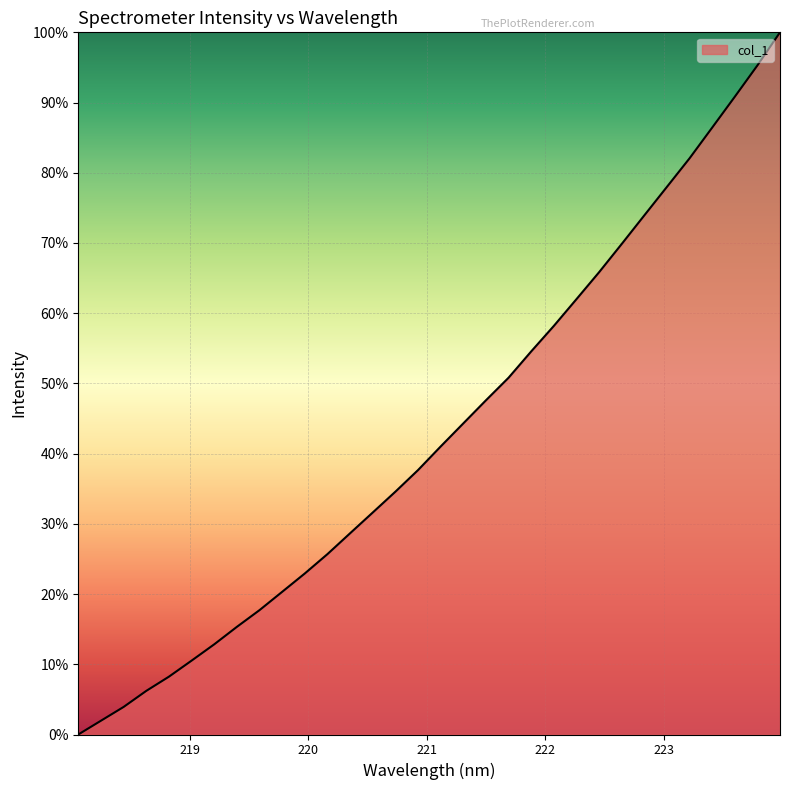

What is the difference between the maximum and minimum values?

100.0